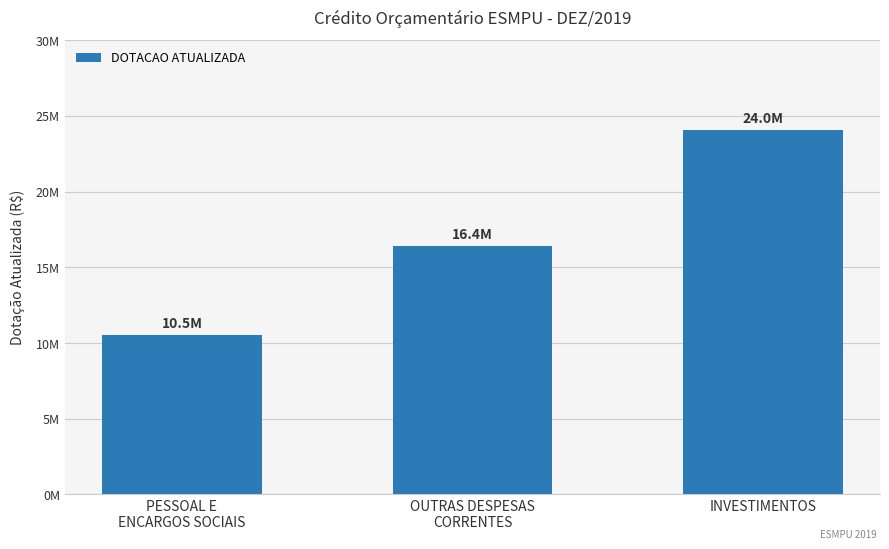

Does the chart contain any negative values?

No